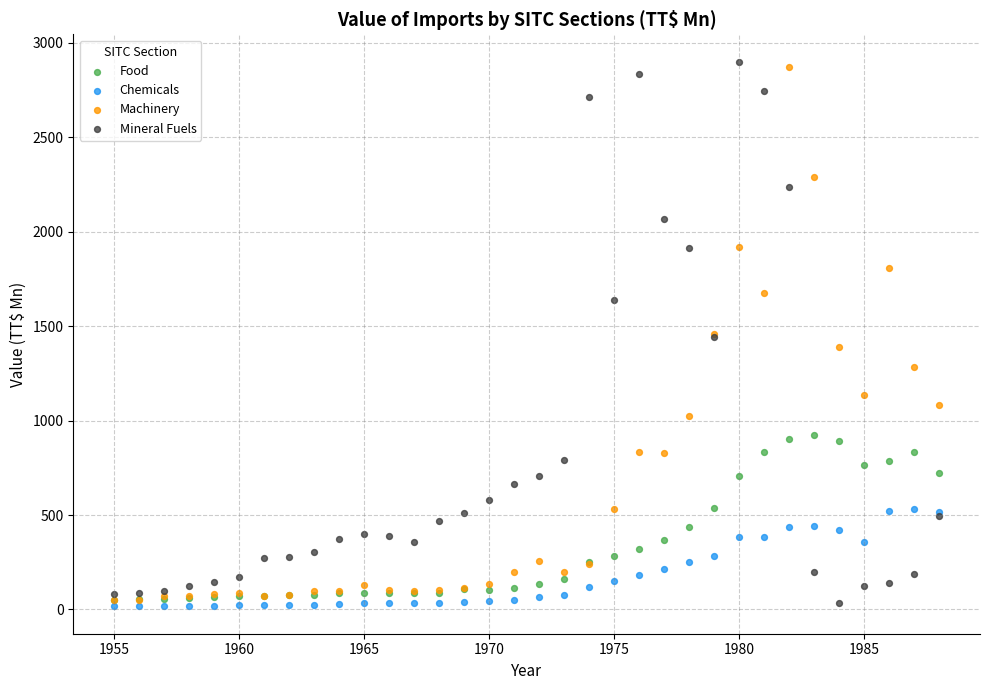

What are all the series names shown in the legend?

Food, Chemicals, Machinery, Mineral Fuels